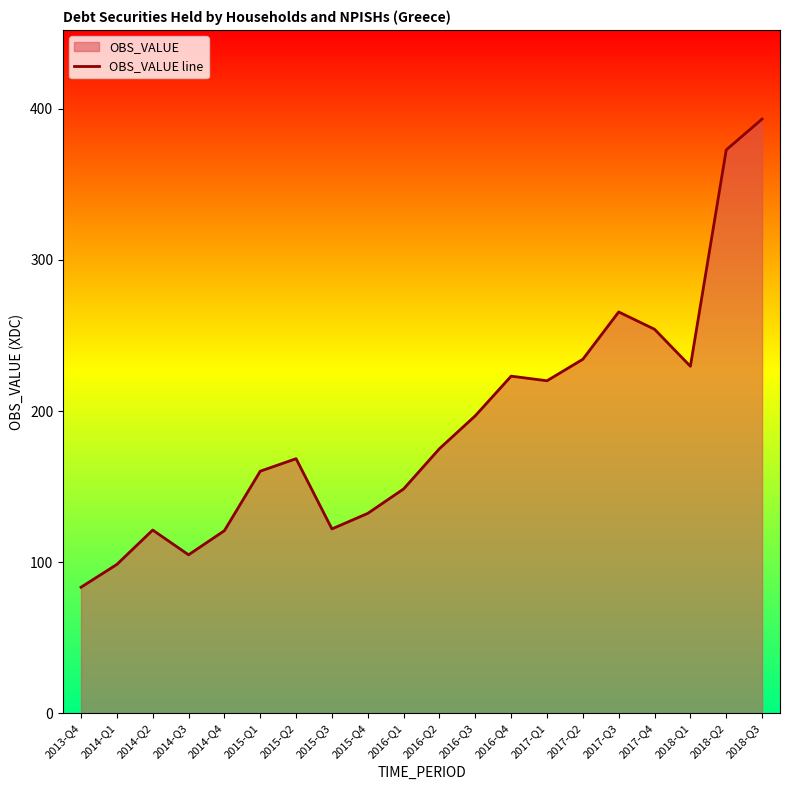

Does the chart display data point markers on the line(s)?

No